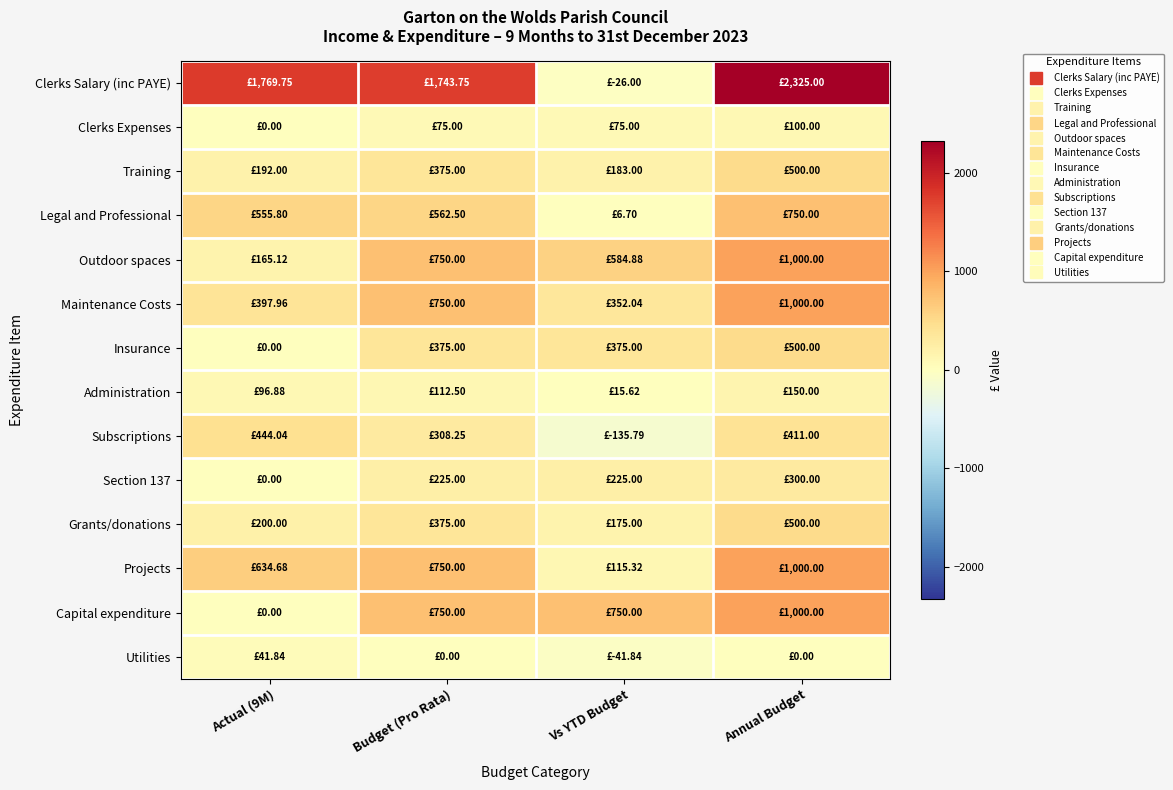

Reading left to right, extract all data points from this chart.

Clerks Salary (inc PAYE): Actual (9M)=1769.8	Budget (Pro Rata)=1743.8	Vs YTD Budget=-26.0	Annual Budget=2325.0
Clerks Expenses: Actual (9M)=0.0	Budget (Pro Rata)=75.0	Vs YTD Budget=75.0	Annual Budget=100.0
Training: Actual (9M)=192.0	Budget (Pro Rata)=375.0	Vs YTD Budget=183.0	Annual Budget=500.0
Legal and Professional: Actual (9M)=555.8	Budget (Pro Rata)=562.5	Vs YTD Budget=6.7	Annual Budget=750.0
Outdoor spaces: Actual (9M)=165.1	Budget (Pro Rata)=750.0	Vs YTD Budget=584.9	Annual Budget=1000.0
Maintenance Costs: Actual (9M)=398.0	Budget (Pro Rata)=750.0	Vs YTD Budget=352.0	Annual Budget=1000.0
Insurance: Actual (9M)=0.0	Budget (Pro Rata)=375.0	Vs YTD Budget=375.0	Annual Budget=500.0
Administration: Actual (9M)=96.9	Budget (Pro Rata)=112.5	Vs YTD Budget=15.6	Annual Budget=150.0
Subscriptions: Actual (9M)=444.0	Budget (Pro Rata)=308.2	Vs YTD Budget=-135.8	Annual Budget=411.0
Section 137: Actual (9M)=0.0	Budget (Pro Rata)=225.0	Vs YTD Budget=225.0	Annual Budget=300.0
Grants/donations: Actual (9M)=200.0	Budget (Pro Rata)=375.0	Vs YTD Budget=175.0	Annual Budget=500.0
Projects: Actual (9M)=634.7	Budget (Pro Rata)=750.0	Vs YTD Budget=115.3	Annual Budget=1000.0
Capital expenditure: Actual (9M)=0.0	Budget (Pro Rata)=750.0	Vs YTD Budget=750.0	Annual Budget=1000.0
Utilities: Actual (9M)=41.8	Budget (Pro Rata)=0.0	Vs YTD Budget=-41.8	Annual Budget=0.0